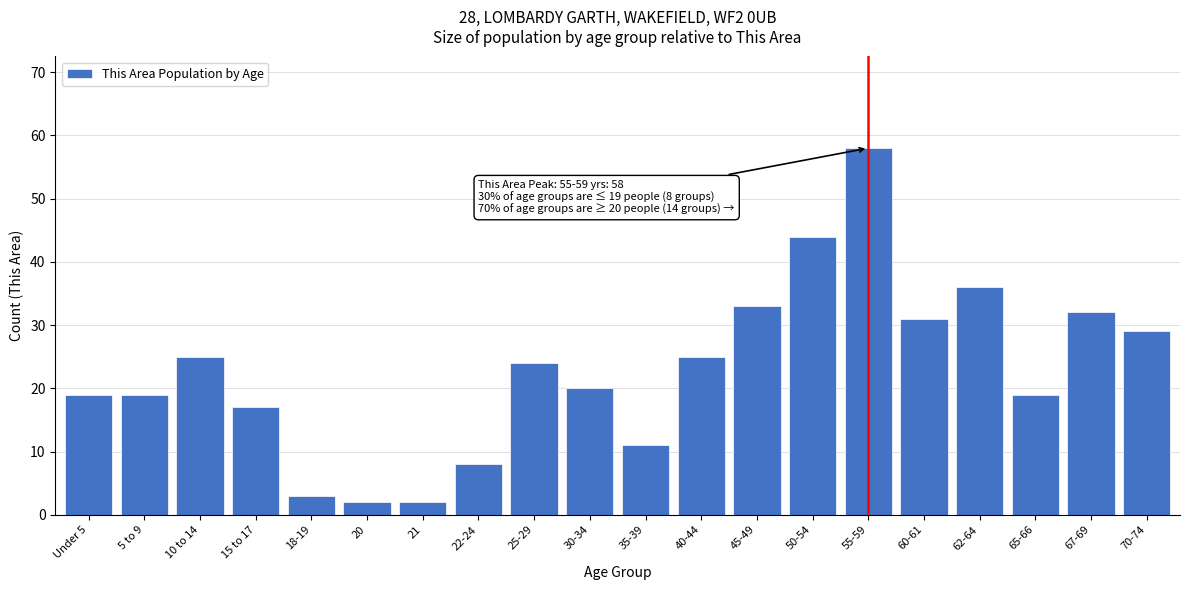

Reading right to left, list all the values displayed in this chart.

70-74=29	67-69=32	65-66=19	62-64=36	60-61=31	55-59=58	50-54=44	45-49=33	40-44=25	35-39=11	30-34=20	25-29=24	22-24=8	21=2	20=2	18-19=3	15 to 17=17	10 to 14=25	5 to 9=19	Under 5=19